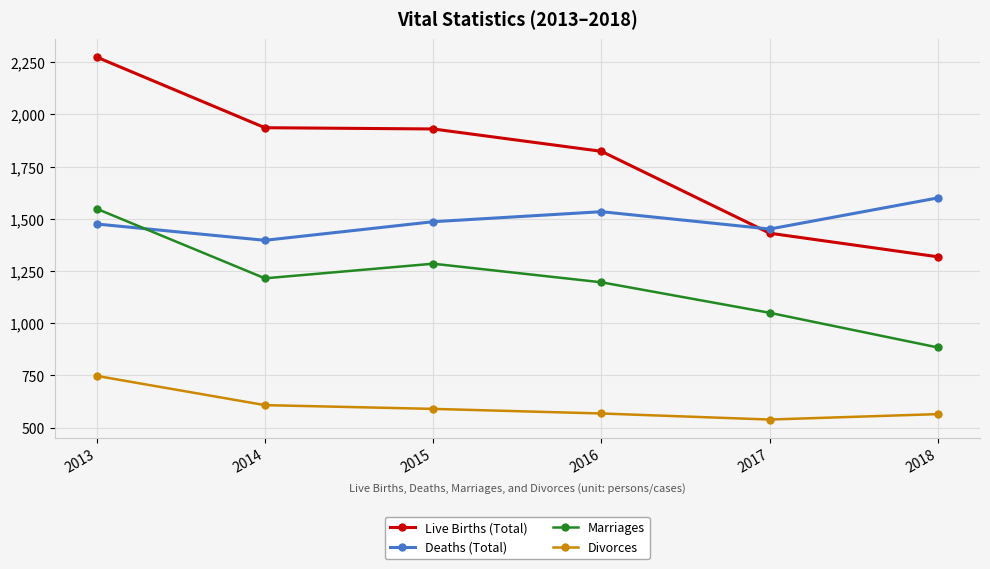

Between which two adjacent categories do Marriages and Deaths (Total) first intersect?

2013 and 2014